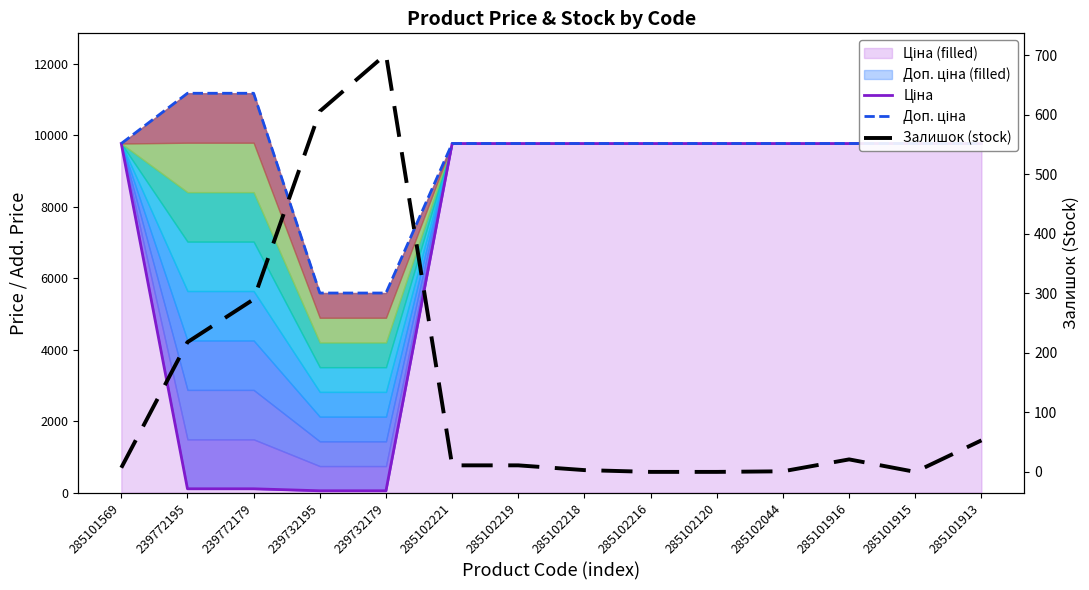

True or false: Доп. ціна has more than 1 points higher than both neighbors.

False